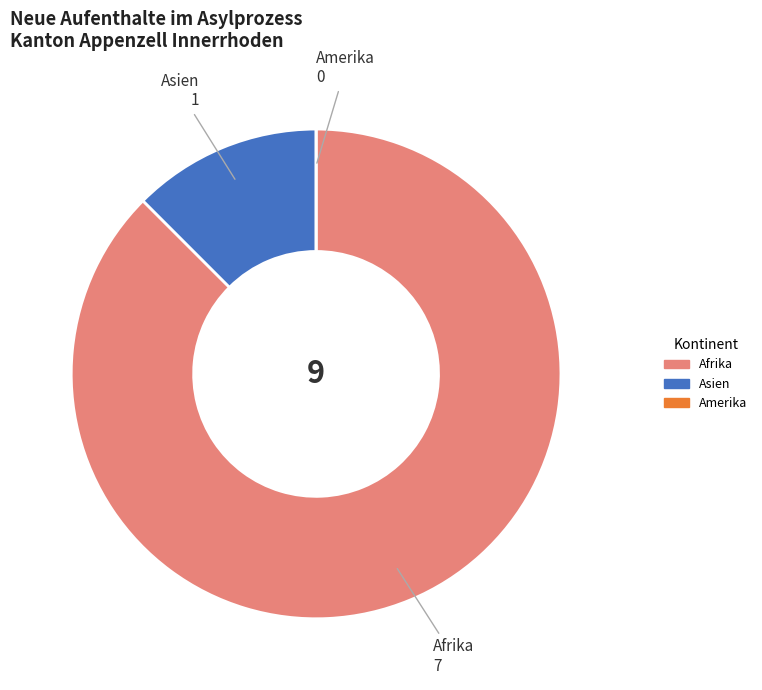

Does any single category account for the majority?

Yes